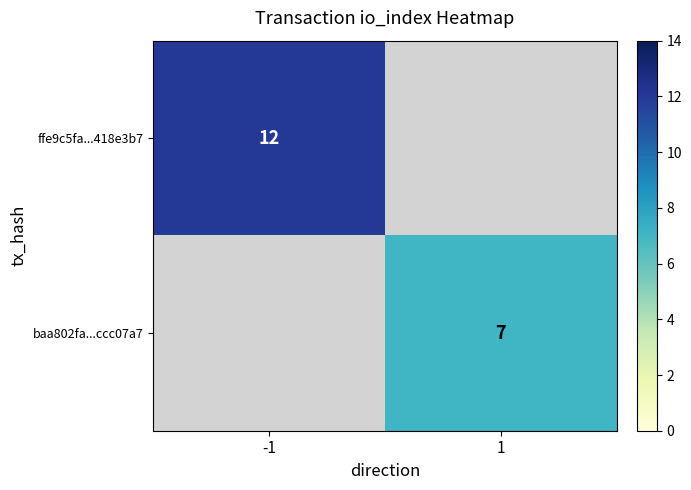

The value of baa802fa...ccc07a7 at 1 is 12. True or false?

False